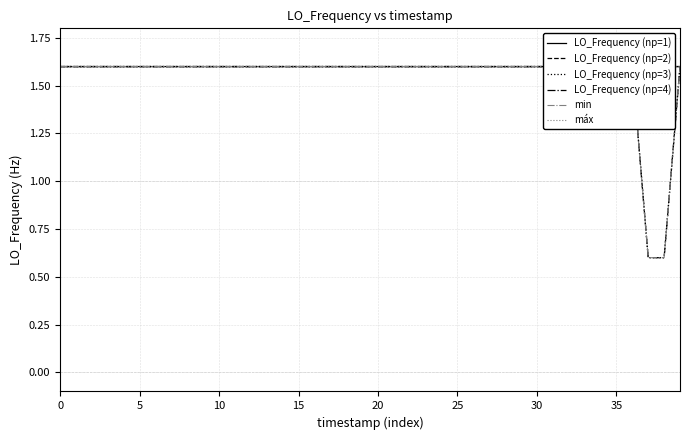

What is the difference between the second highest and second lowest values in the min series?

1.0